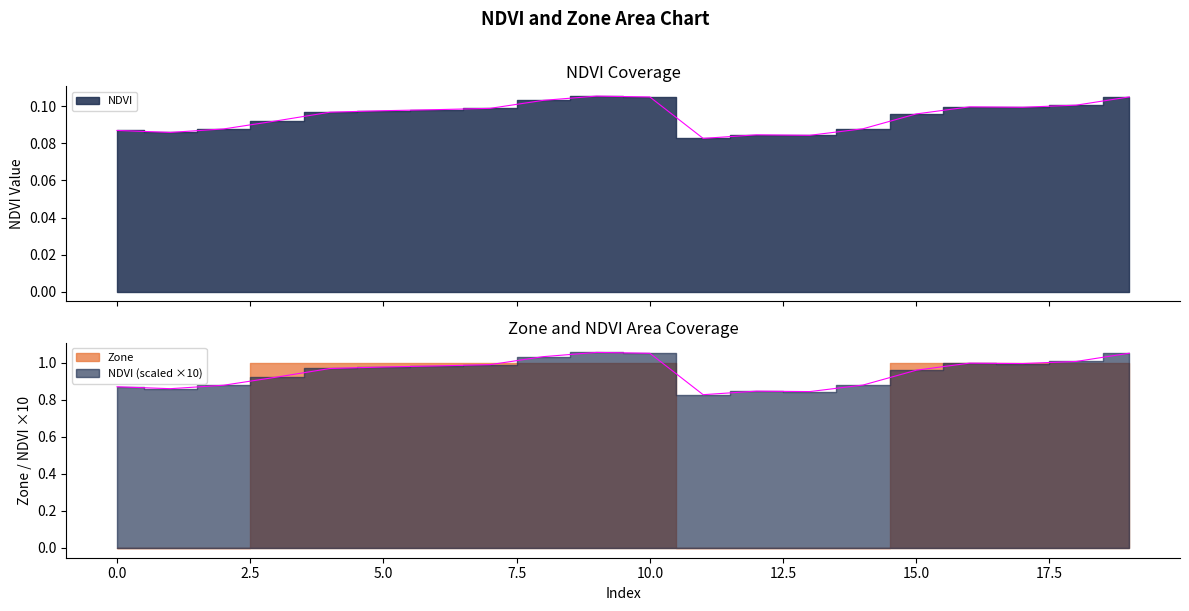

Count the values in the range 0 to 1.

20